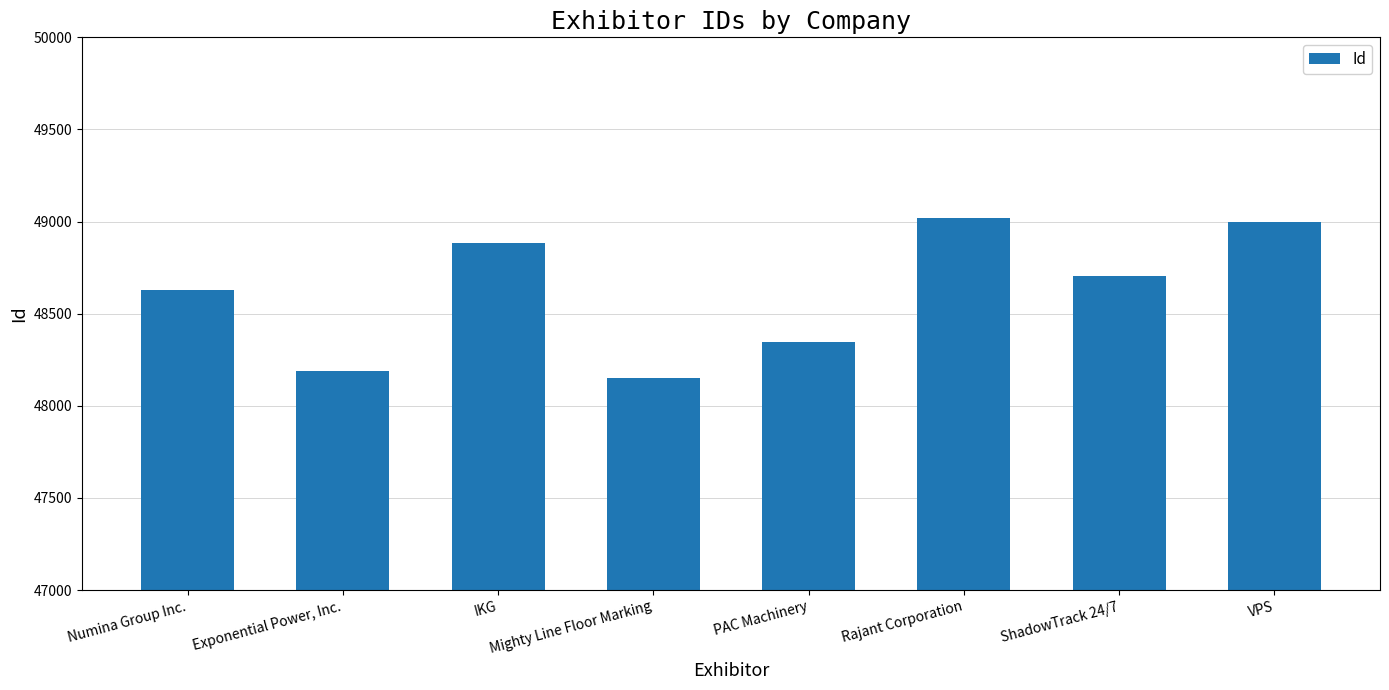

What is the sum of all values?

388918